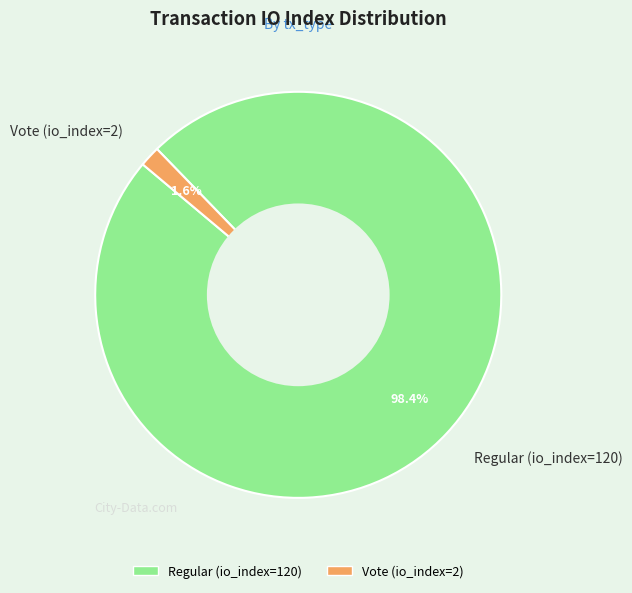

Which has a higher value, Vote (io_index=2) or Regular (io_index=120)?

Regular (io_index=120)